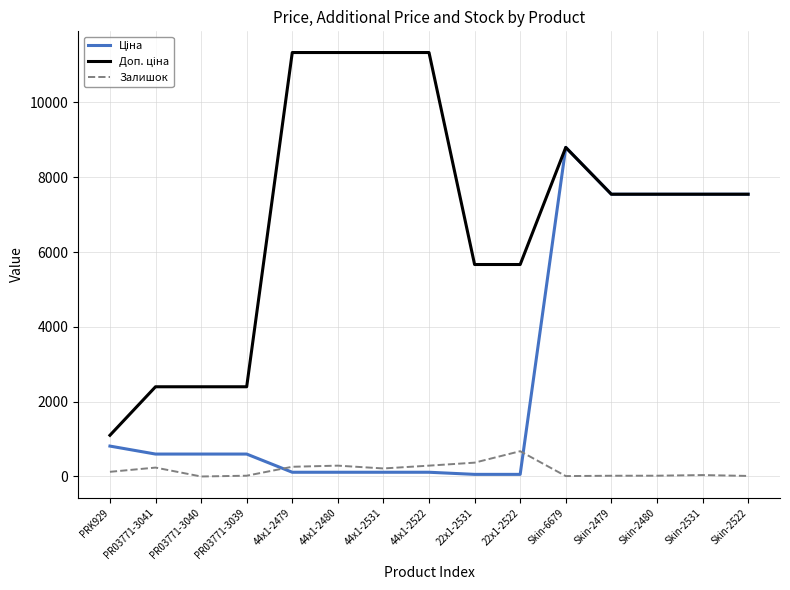

At which category is the sum across all series the highest?

Skin-6679